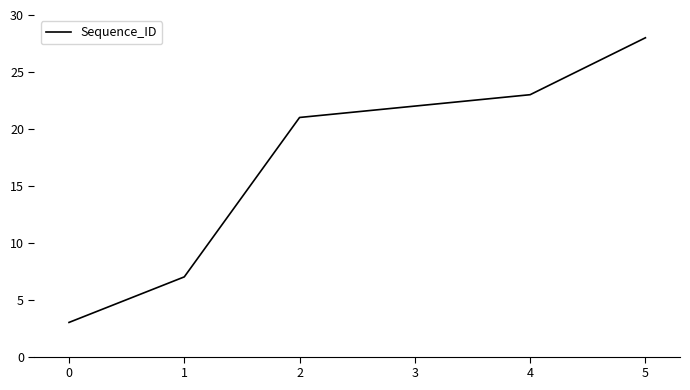

True or false: there are more than 0 points higher than both neighbors.

False